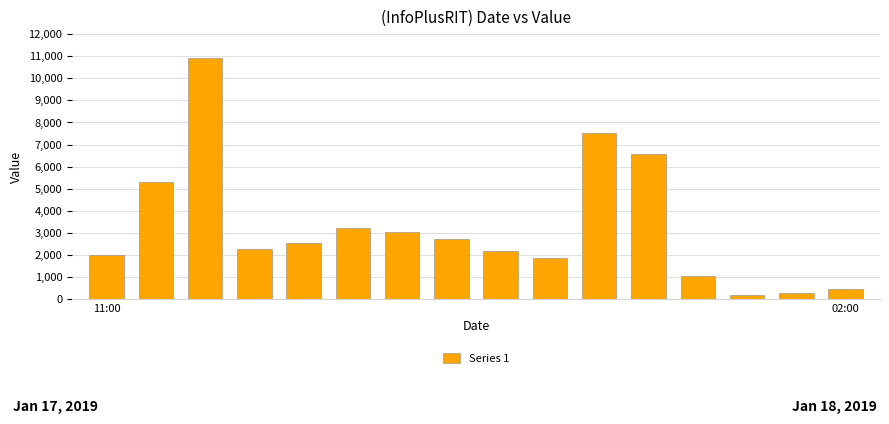

What is the difference between the maximum and second lowest values?

10630